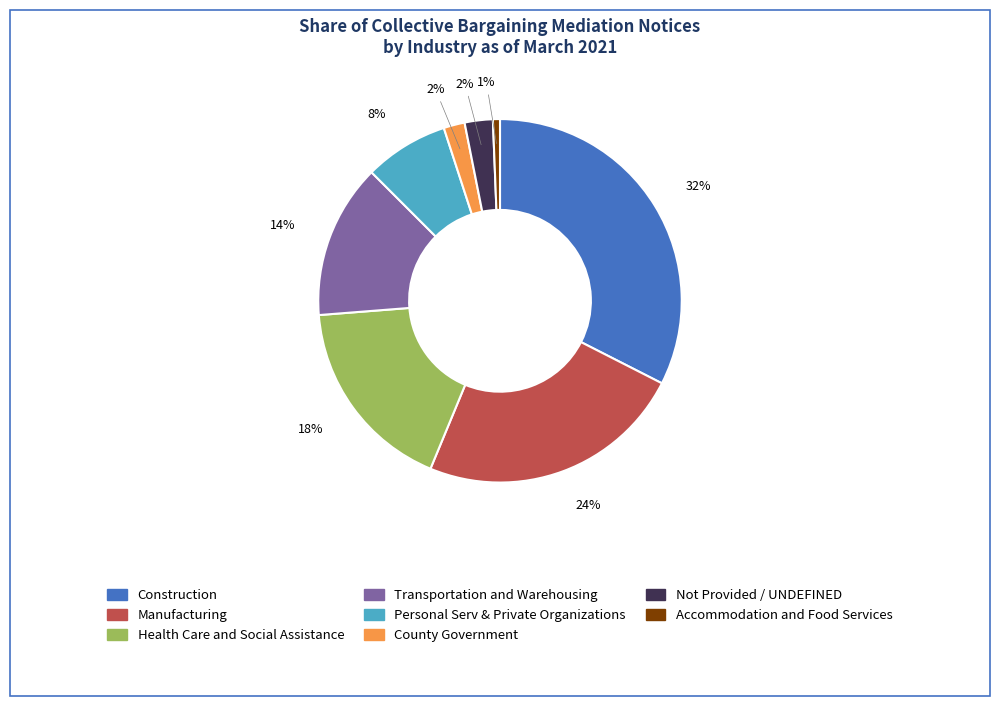

Is there any slice that represents more than half of the pie?

No